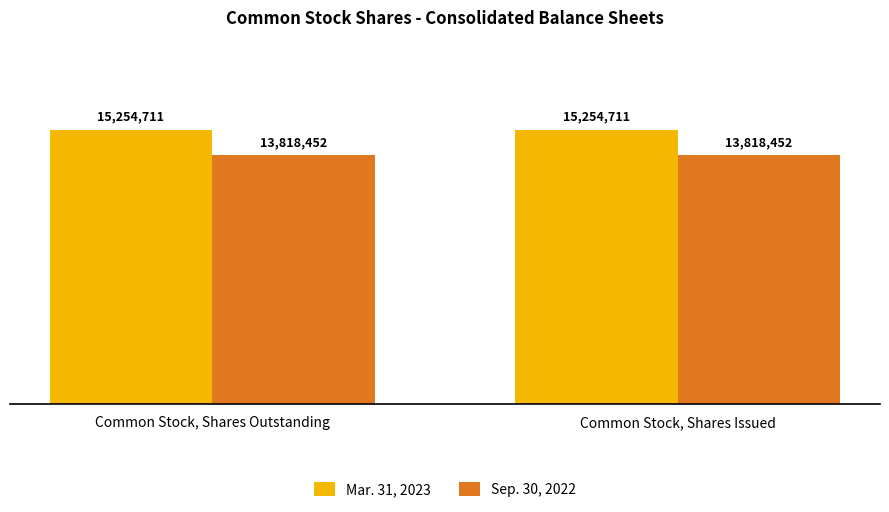

What is the maximum value shown in the chart?

15254711